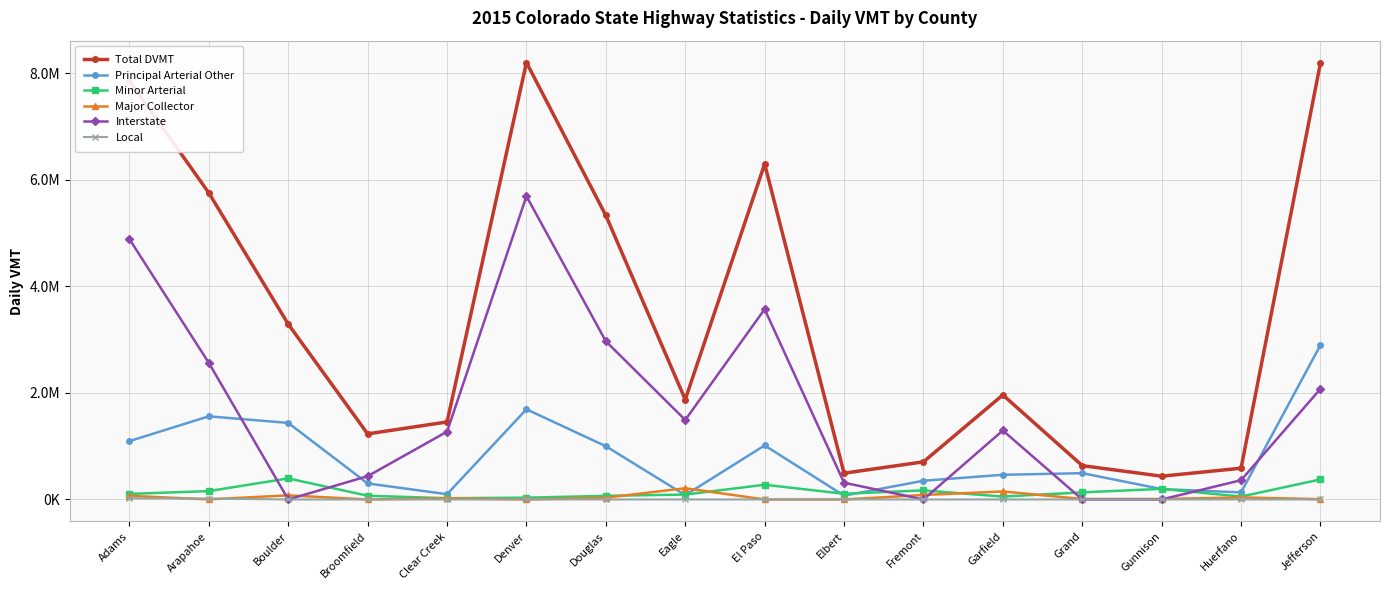

Which series ends up on top after the final intersection of Interstate and Principal Arterial Other?

Principal Arterial Other